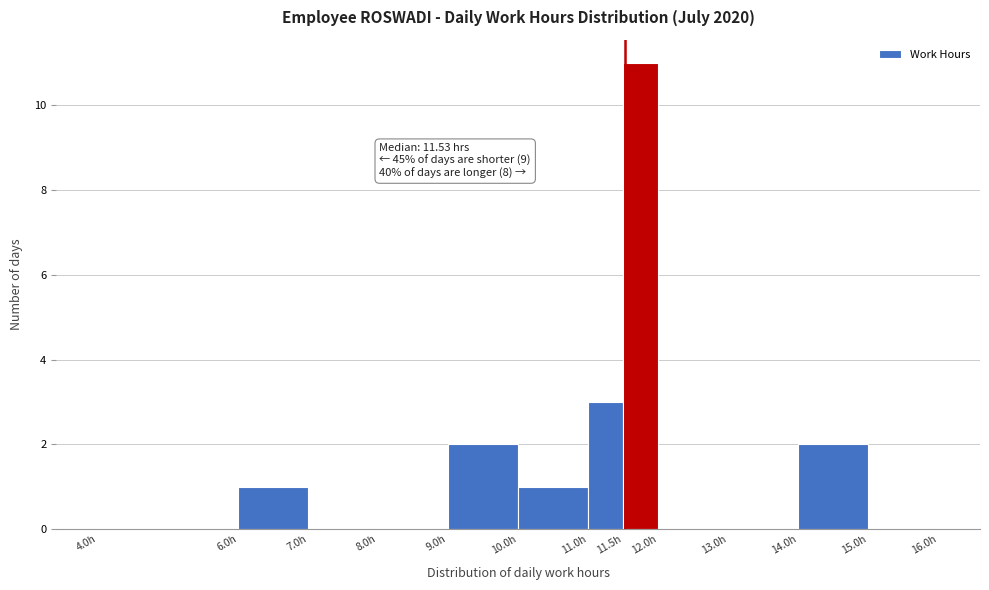

Which range on the x-axis has the tallest bar?

11.5 to 12.0